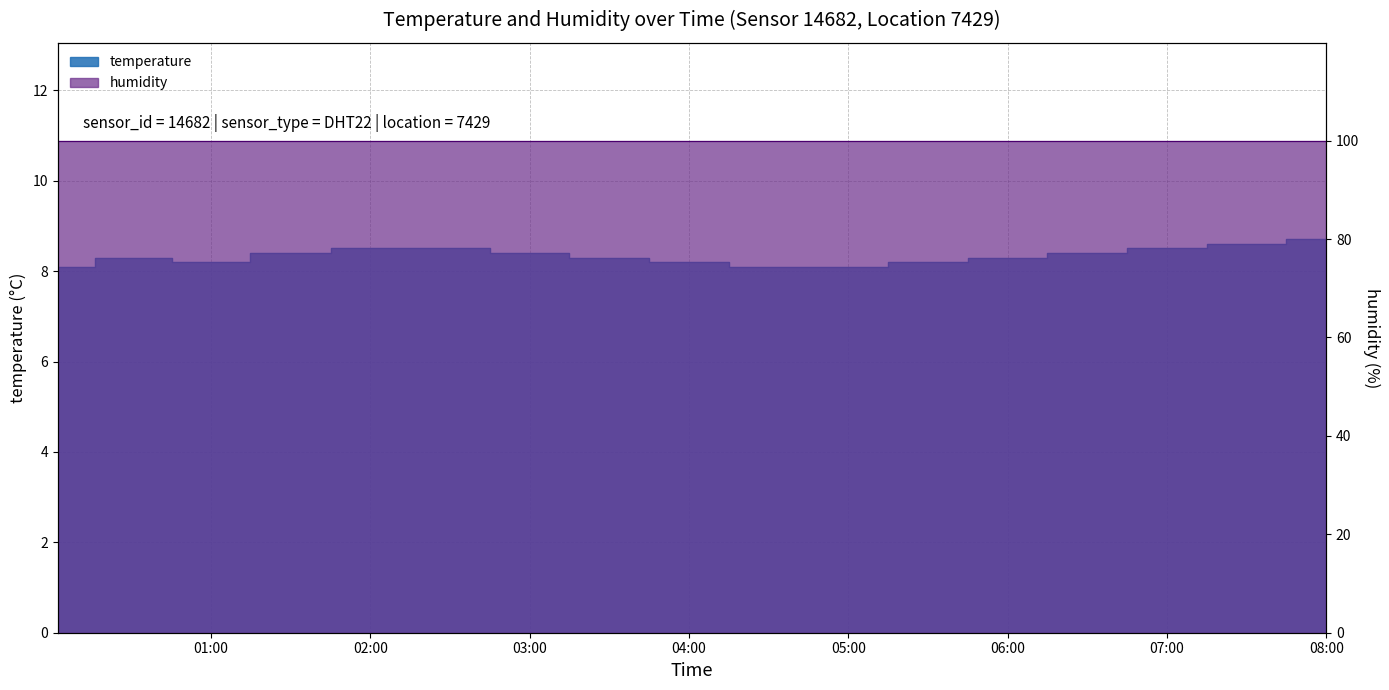

What is the difference between the values at 07:00 and 06:00?

0.2